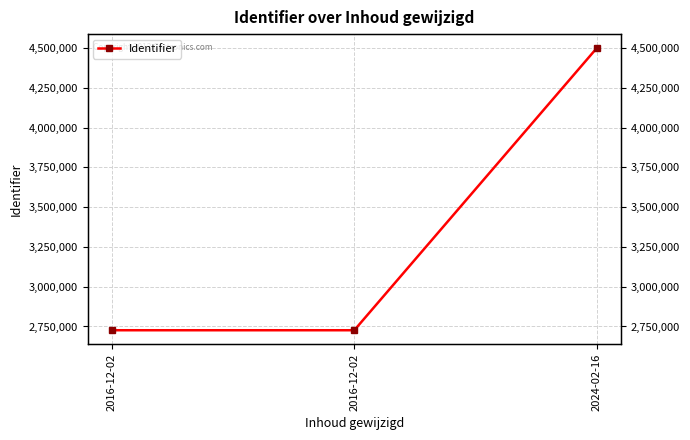

At which label is the value closest to 3613021?

2016-12-02